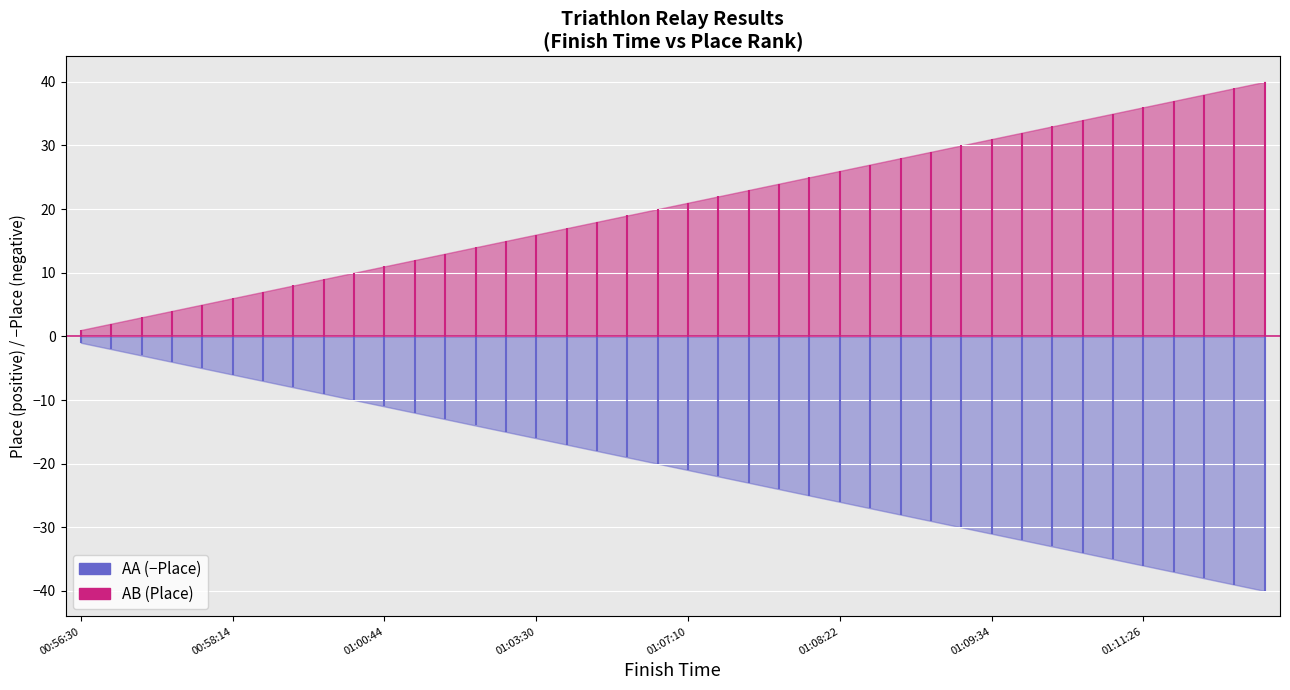

The Below (−Place) series shows 0 at 00:56:30. True or false?

False